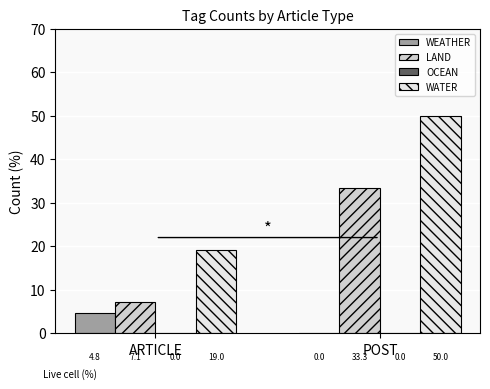

Between ARTICLE and POST, which series saw the biggest shift?

WATER